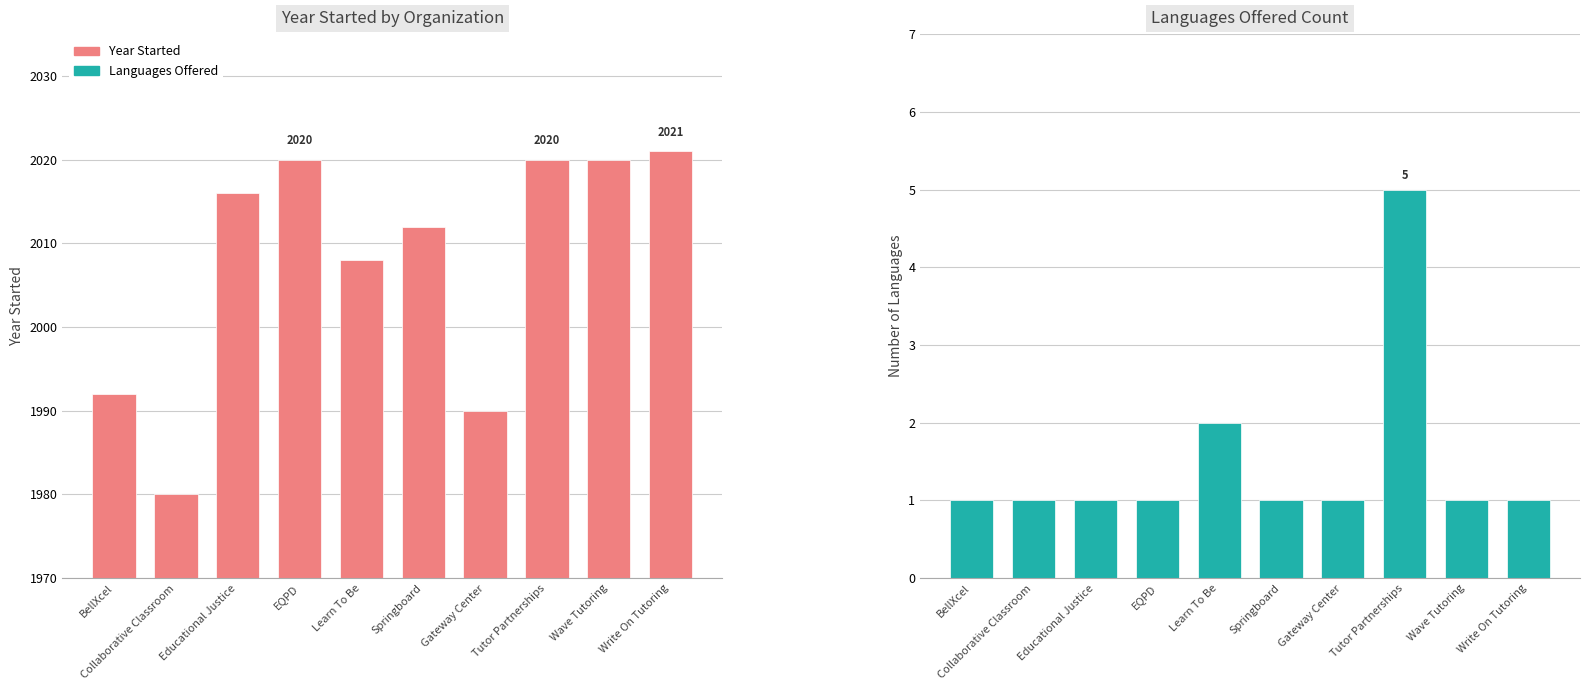

What is the label of the 5th bar from the left?

Learn To Be